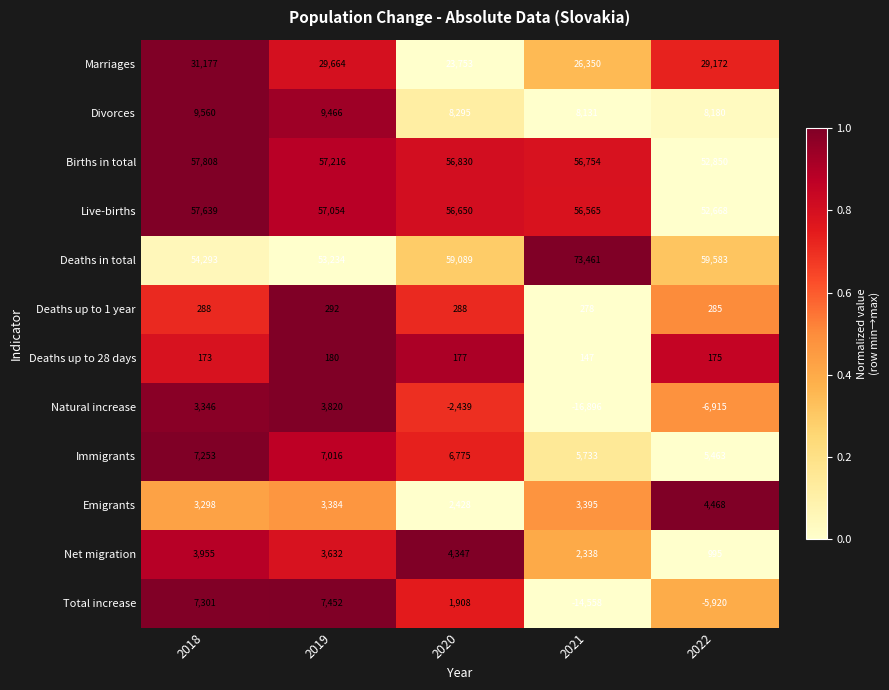

List the series in order of their peak value, lowest first.

Deaths up to 28 days, Deaths up to 1 year, Natural increase, Net migration, Emigrants, Immigrants, Total increase, Divorces, Marriages, Live-births, Births in total, Deaths in total